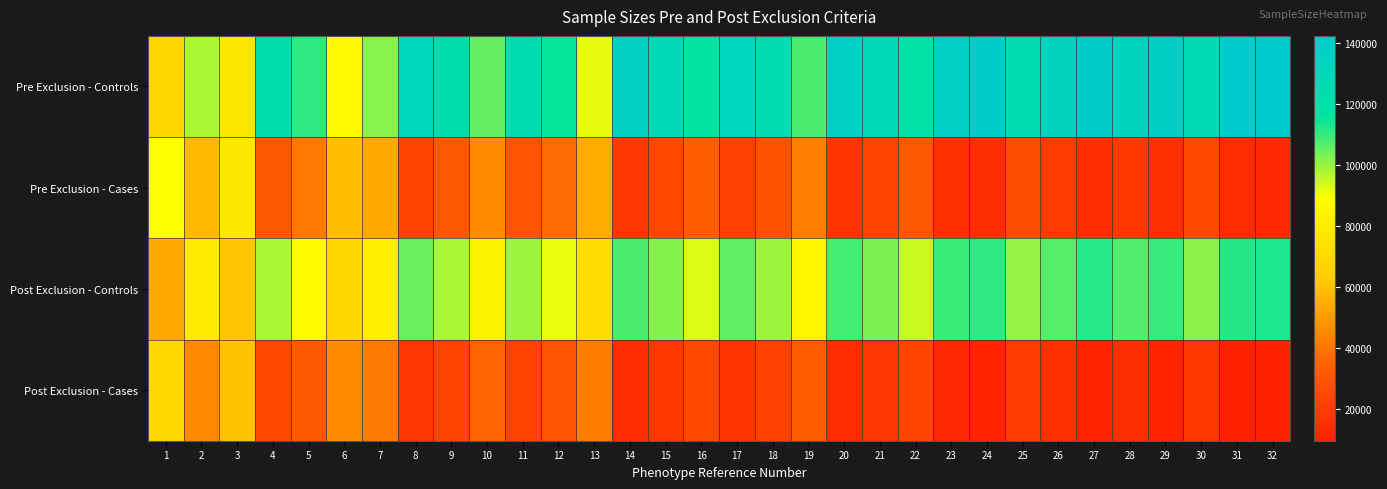

List the series in order of their peak value, lowest first.

Post Exclusion - Cases, Pre Exclusion - Cases, Post Exclusion - Controls, Pre Exclusion - Controls